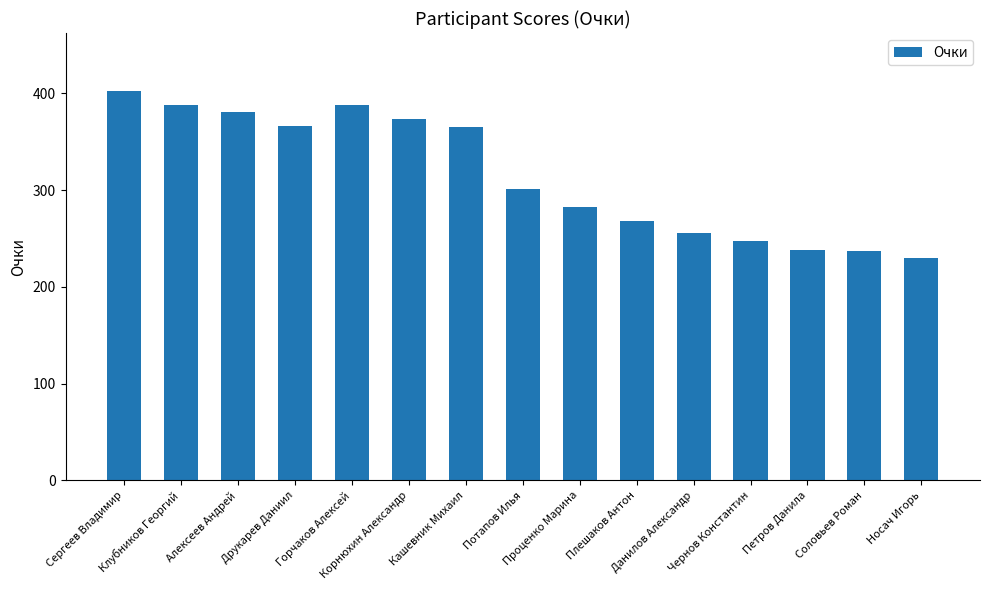

Between Алексеев Андрей and Проценко Марина, which is larger?

Алексеев Андрей